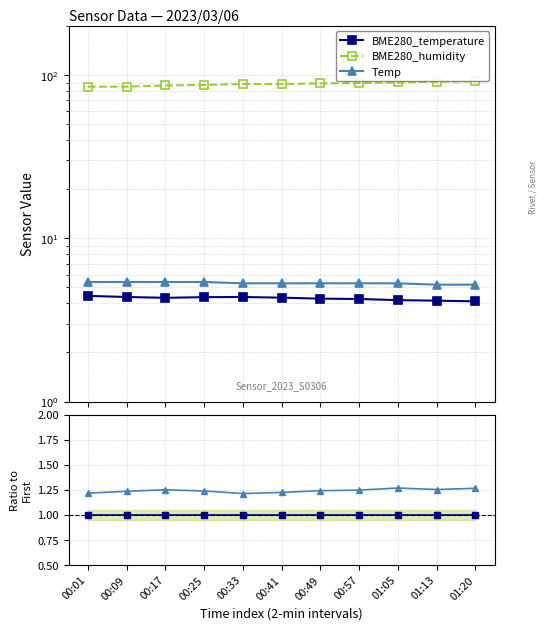

Is the value of BME280_humidity at 00:17 greater than the value of Temp at 00:09?

Yes